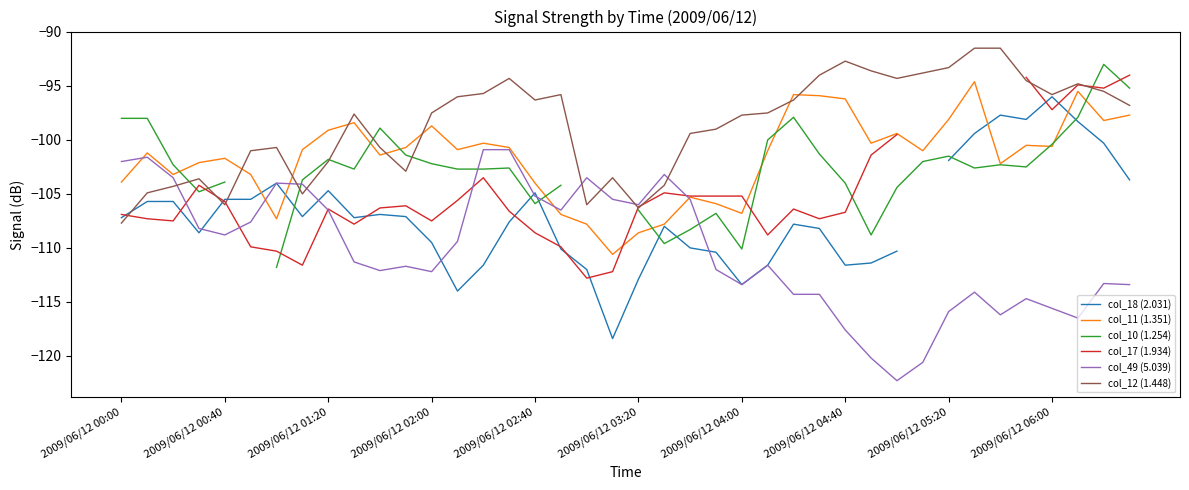

Which series has the largest total across all categories?

col_12 (1.448)